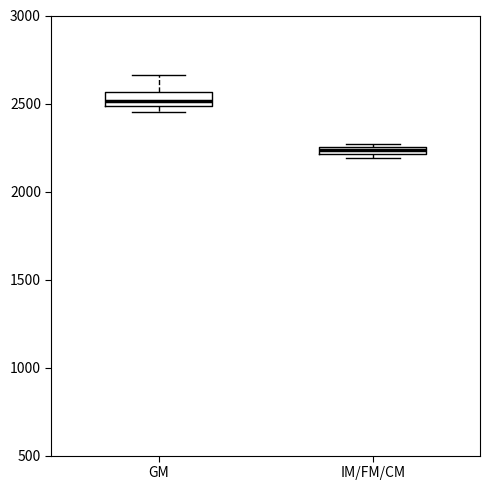

Which box has the highest median line?

GM